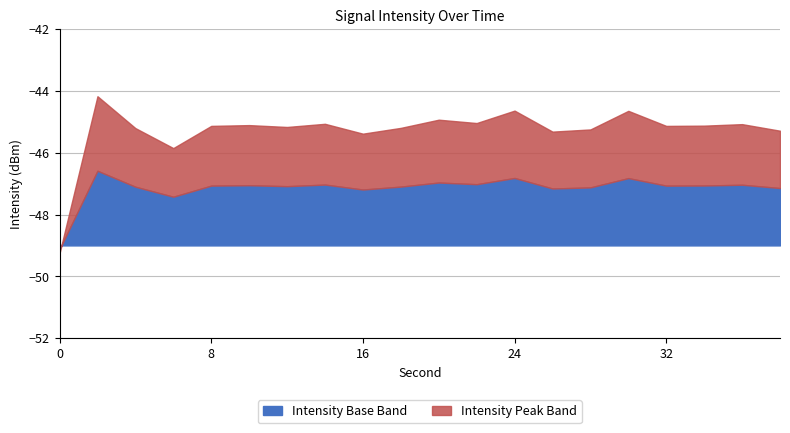

How many points are lower than both their immediate neighbors (excluding endpoints)?

6